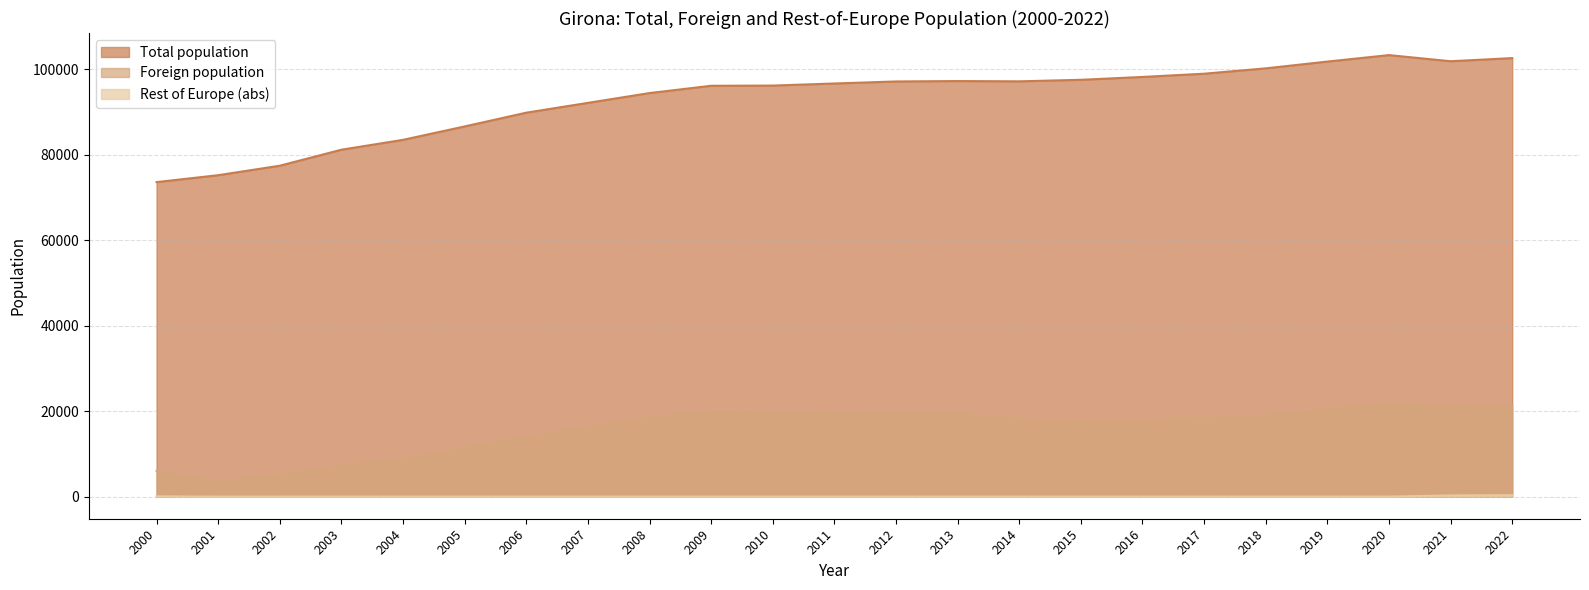

Reading left to right, extract all data points from this chart.

Total population: 2000=73637	2001=75256	2002=77475	2003=81220	2004=83531	2005=86672	2006=89890	2007=92186	2008=94484	2009=96188	2010=96236	2011=96722	2012=97198	2013=97292	2014=97227	2015=97586	2016=98255	2017=99013	2018=100266	2019=101852	2020=103369	2021=101932	2022=102666
Foreign population: 2000=6034	2001=3442	2002=5097	2003=7386	2004=8795	2005=11425	2006=14034	2007=16299	2008=18610	2009=19885	2010=19807	2011=19530	2012=19366	2013=19361	2014=18127	2015=17736	2016=17940	2017=18286	2018=18972	2019=20504	2020=21872	2021=20884	2022=21248
Rest of Europe (abs): 2000=69	2001=9	2002=10	2003=15	2004=23	2005=27	2006=29	2007=27	2008=27	2009=25	2010=27	2011=28	2012=19	2013=23	2014=22	2015=23	2016=22	2017=19	2018=26	2019=23	2020=19	2021=285	2022=334